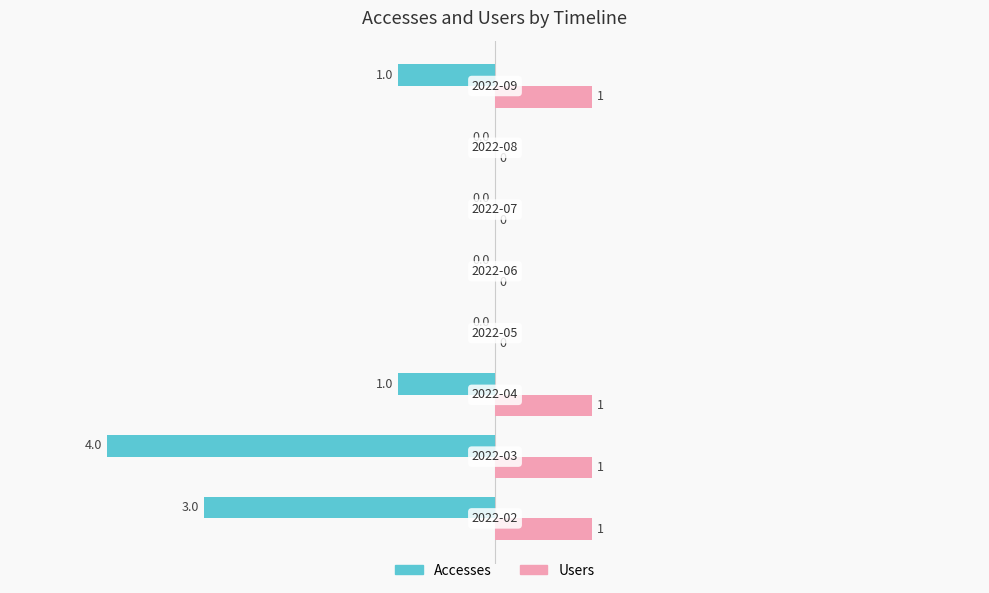

What are all the series names shown in the legend?

Accesses, Users